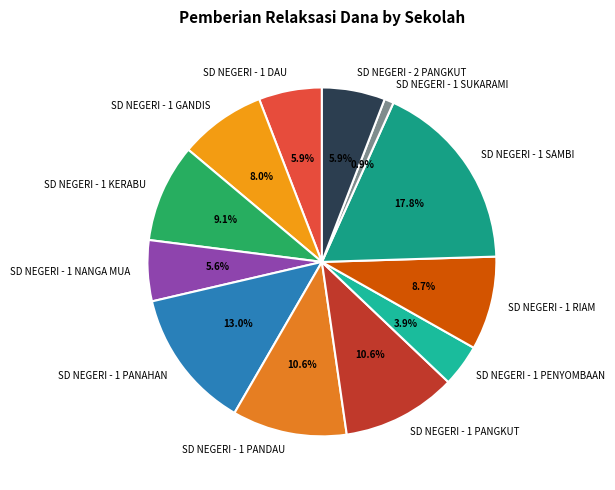

The SD NEGERI - 1 SAMBI slice represents 8% of the pie. True or false?

False